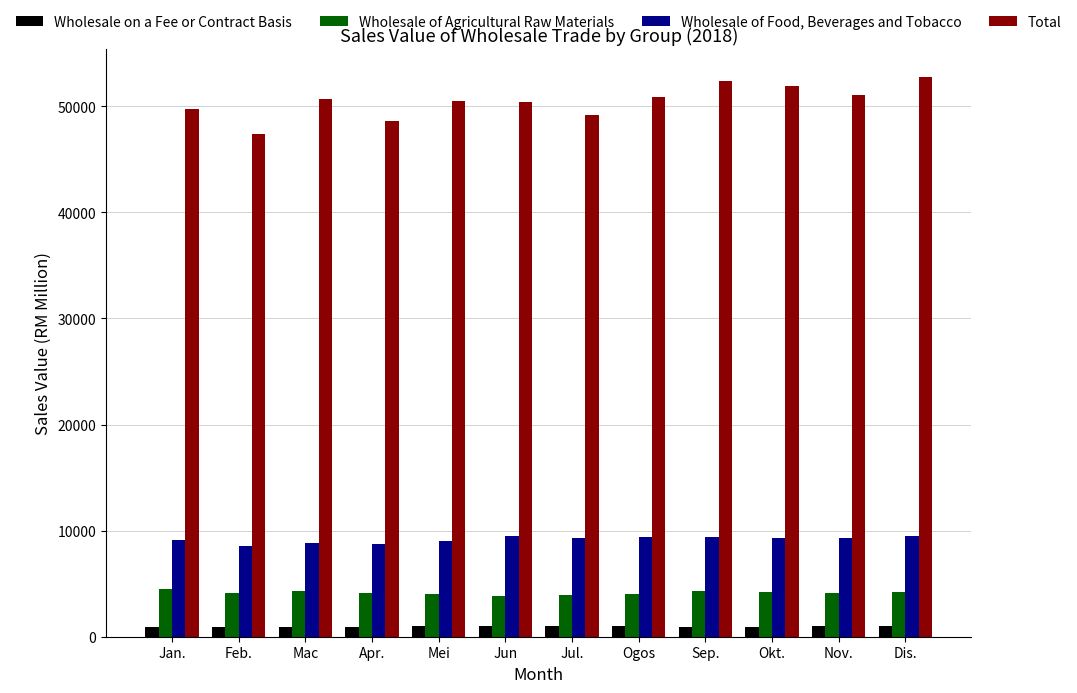

What are all the series names shown in the legend?

Wholesale on a Fee or Contract Basis, Wholesale of Agricultural Raw Materials, Wholesale of Food, Beverages and Tobacco, Total